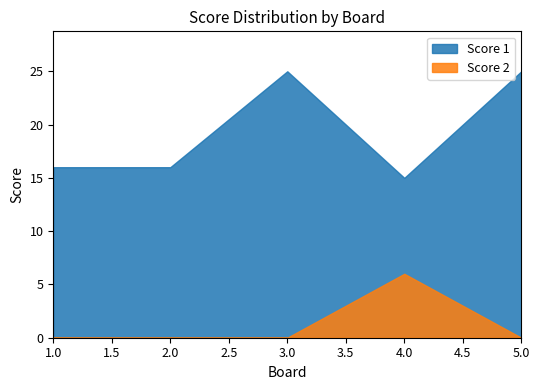

What is the sum of the Score 1 values at 3 and 5?

50